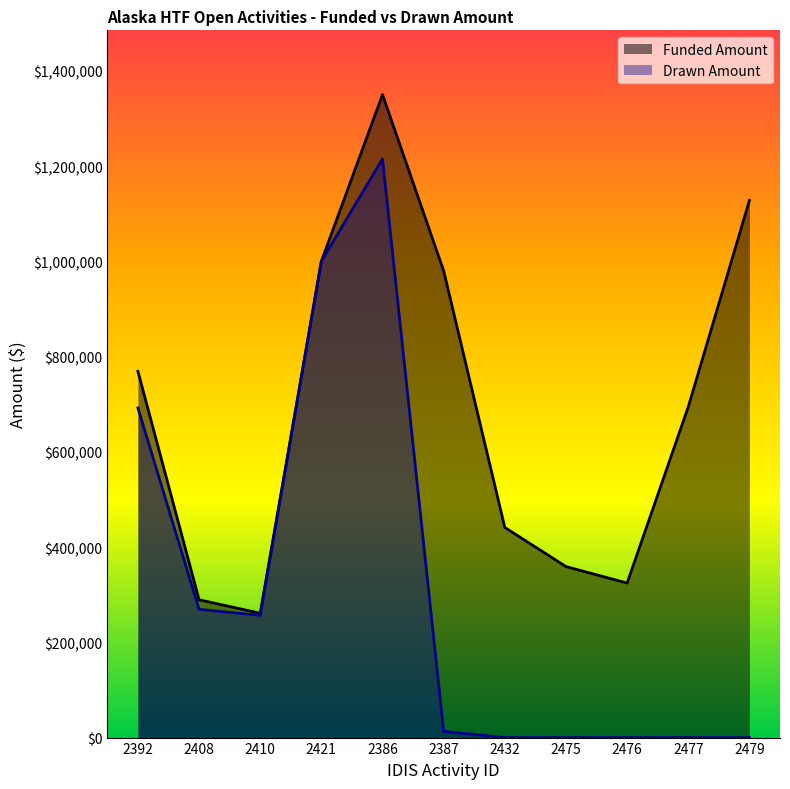

What is the label of the 9th point from the right?

2410